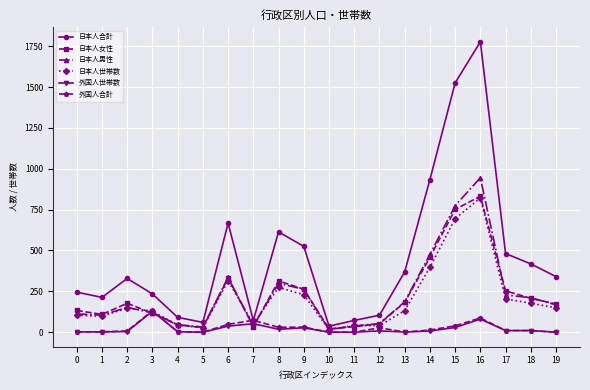

True or false: 外国人合計 has more than 1 interior local peaks.

True